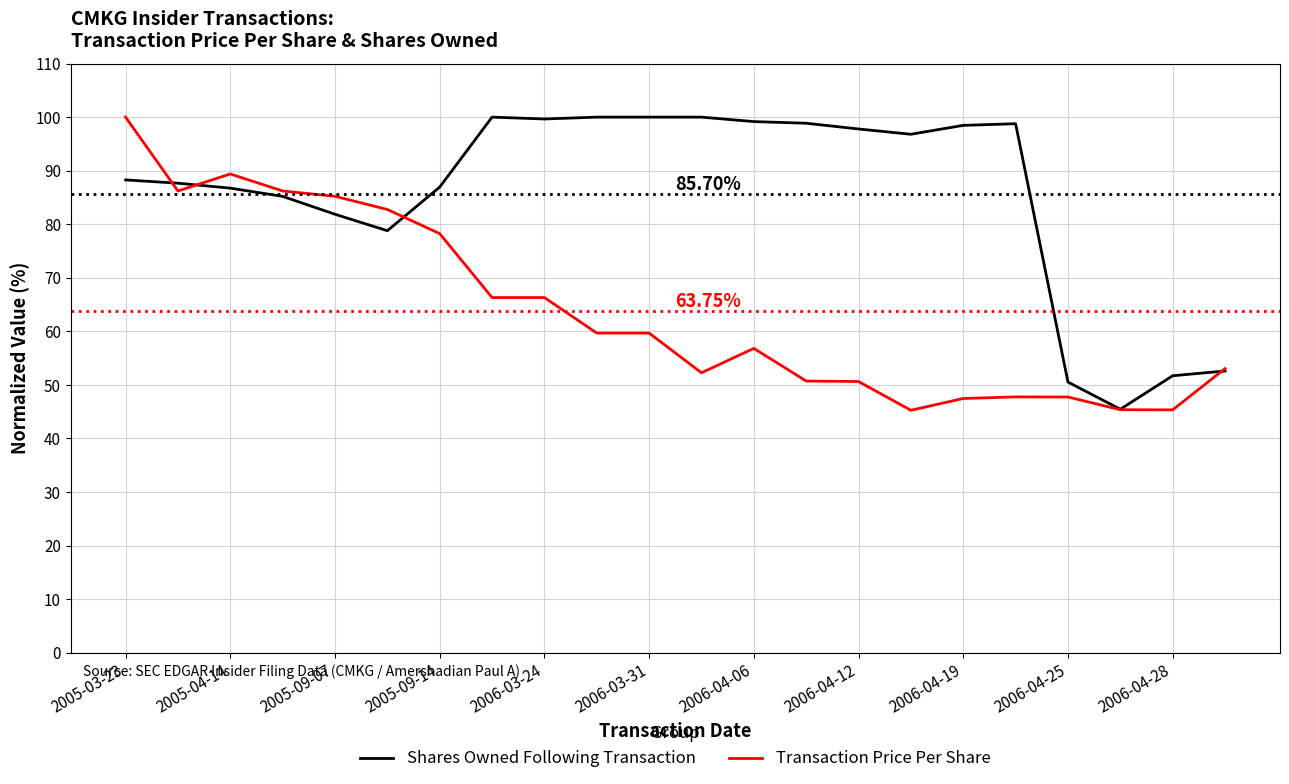

Rank the series by their average value, from highest to lowest.

Shares Owned Following Transaction, Transaction Price Per Share